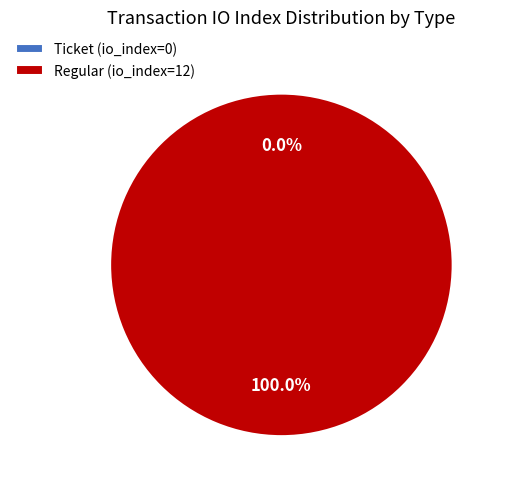

Which category accounts for the majority?

Regular